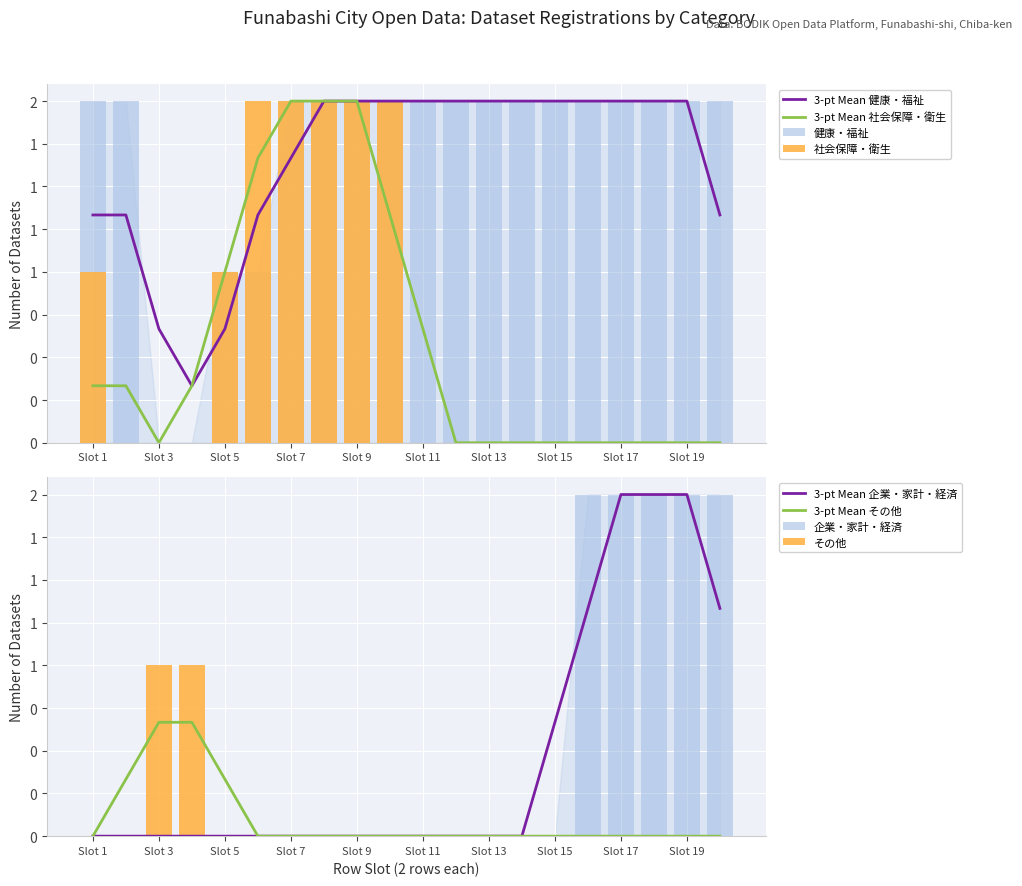

The 企業・家計・経済 series shows 0 at 2022-07-14. True or false?

False